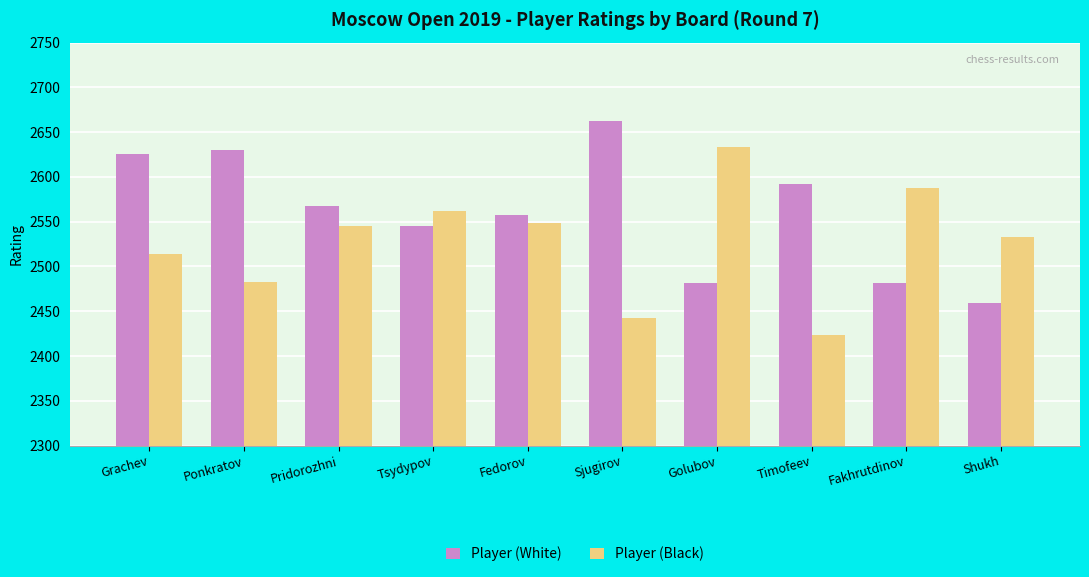

What is the sum of the Player (White) values at Pridorozhni and Timofeev?

5160